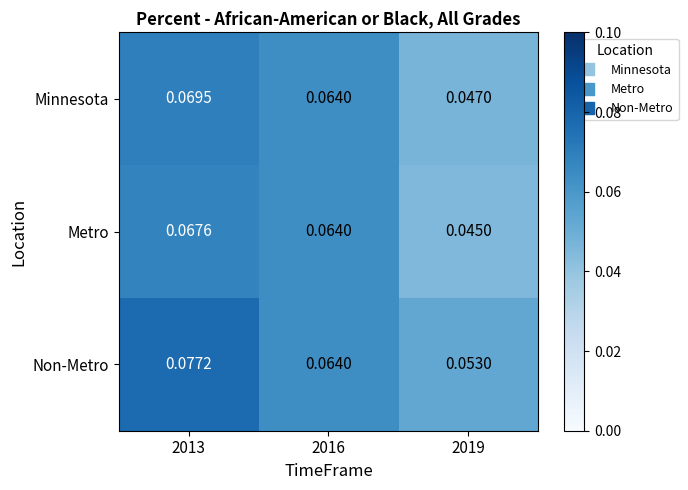

Which series has the largest range (max minus min)?

Non-Metro